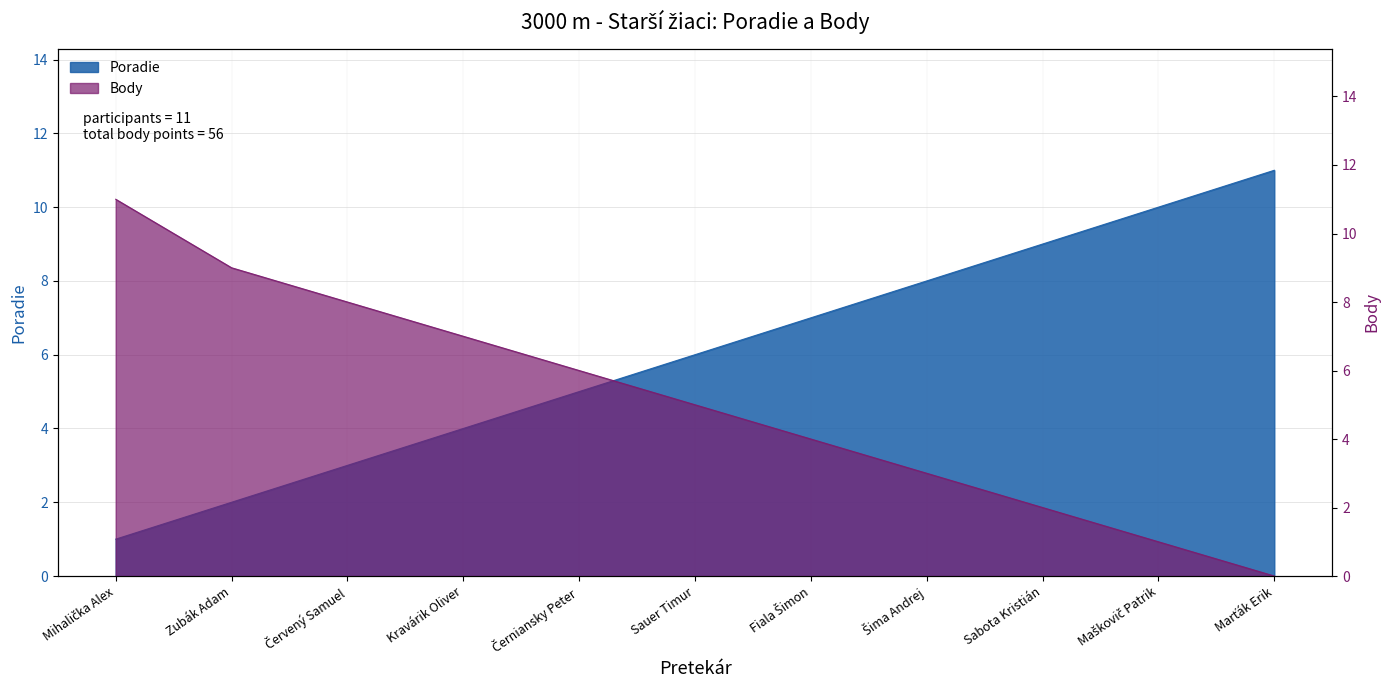

What is the sum of the Poradie values at Černiansky Peter and Zubák Adam?

7